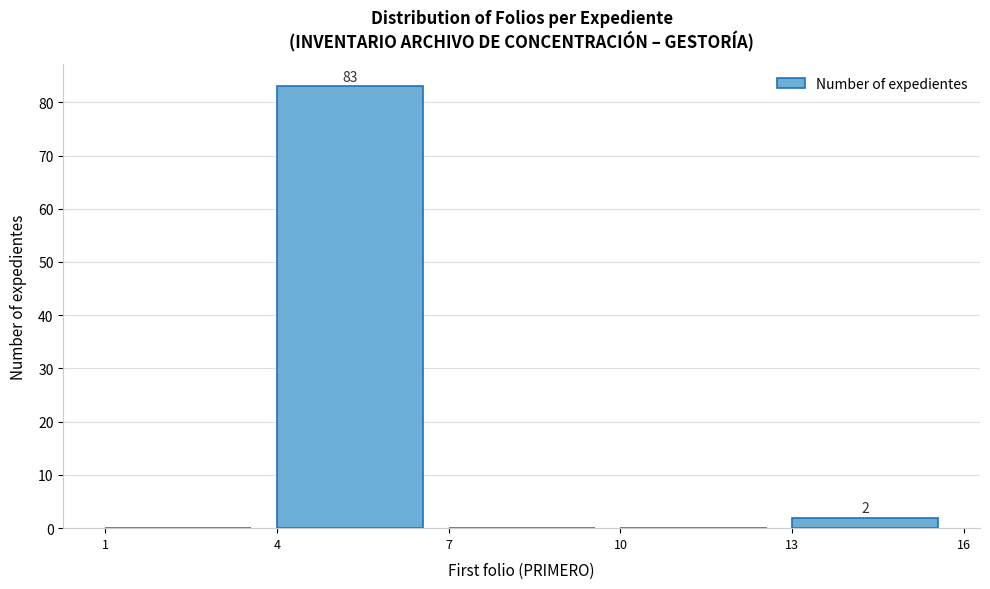

Which range on the x-axis has the tallest bar?

4 to 7